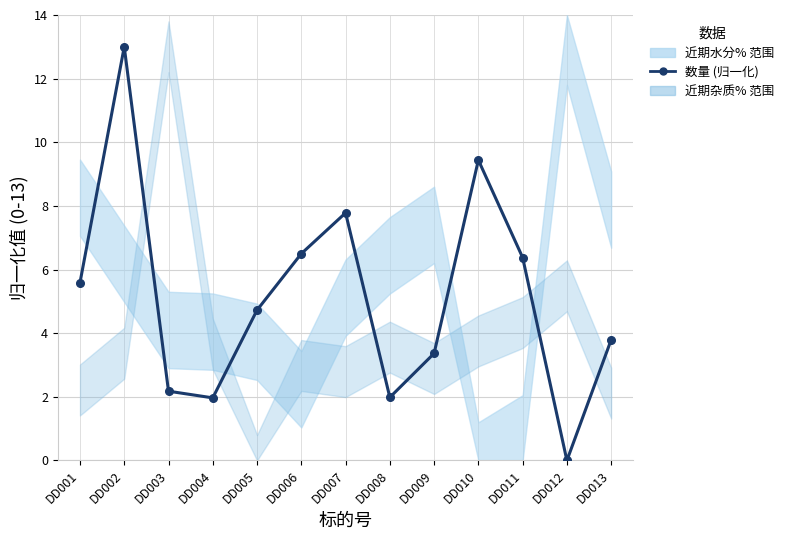

List the labels in order of value, largest first.

DD002, DD010, DD007, DD006, DD011, DD001, DD005, DD013, DD009, DD003, DD008, DD004, DD012